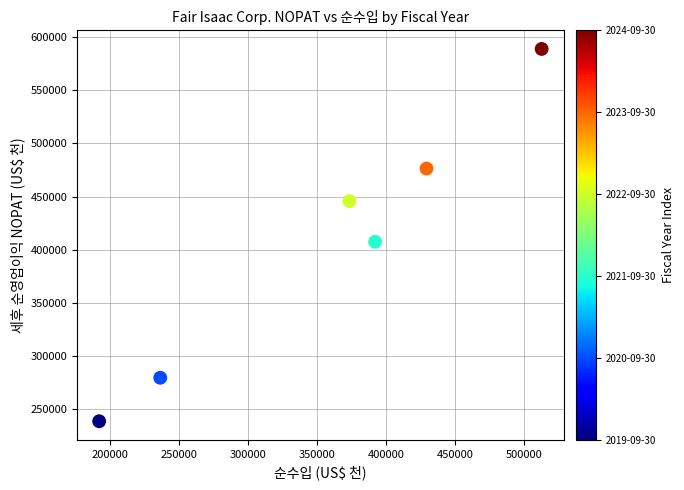

What Y value in the scatter plot is closest to 413633?

407349